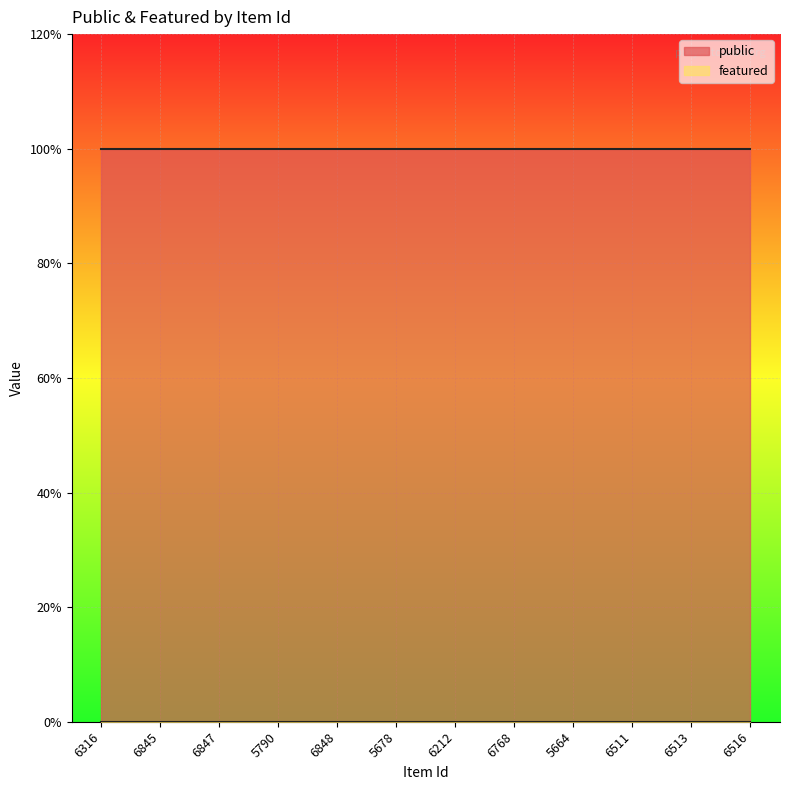

Rank the categories by public value from highest to lowest.

6316, 6845, 6847, 5790, 6848, 5678, 6212, 6768, 5664, 6511, 6513, 6516